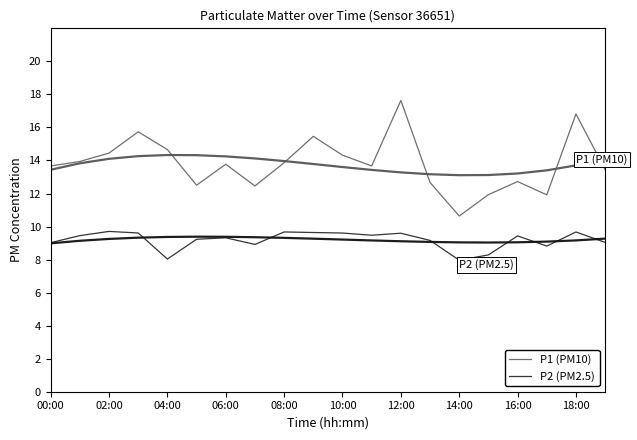

What is the sum of all P2 (PM2.5) values?

183.6